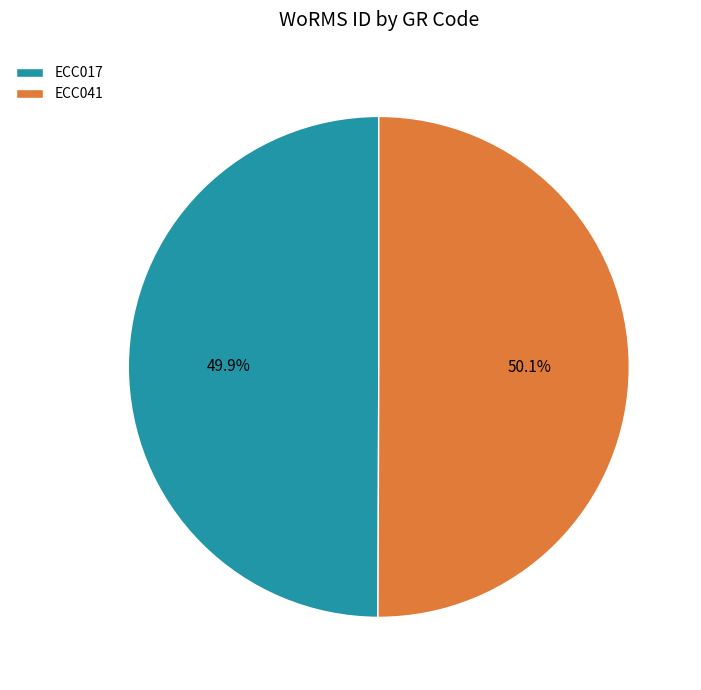

Does any single category account for the majority?

Yes